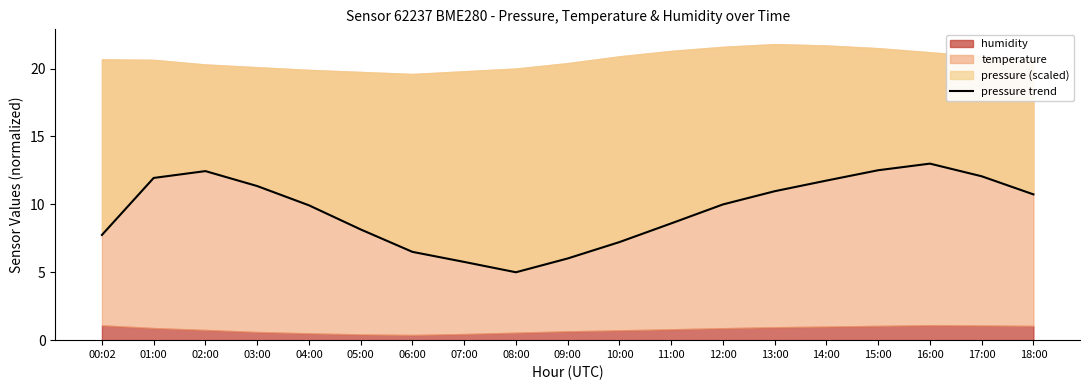

What is the ratio of the value at 07:00 to the value at 18:00?

0.5